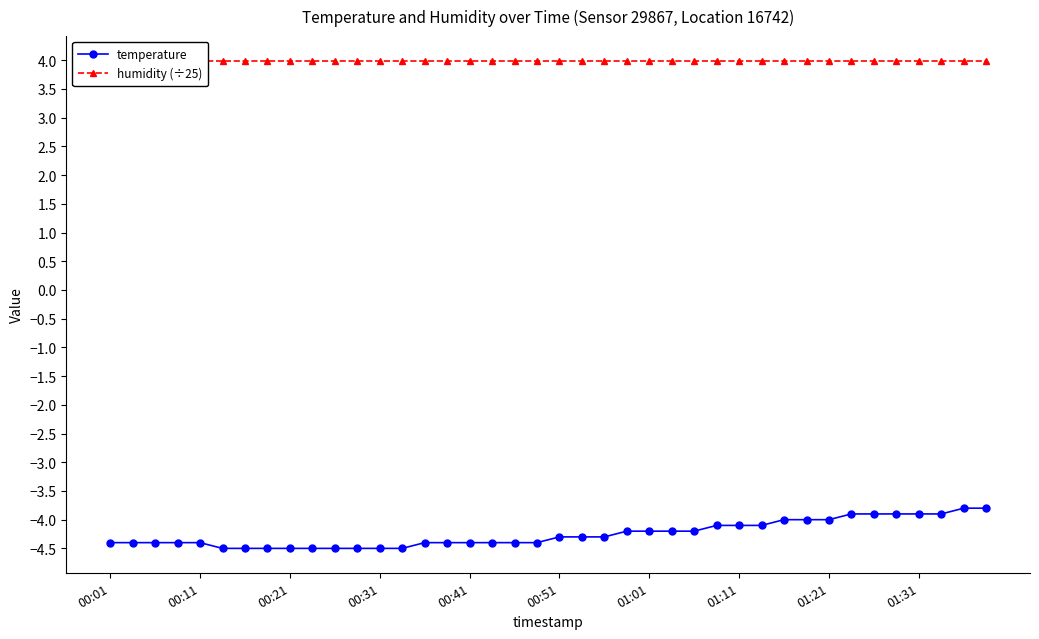

The value of temperature at 01:21 is -2.0. True or false?

False